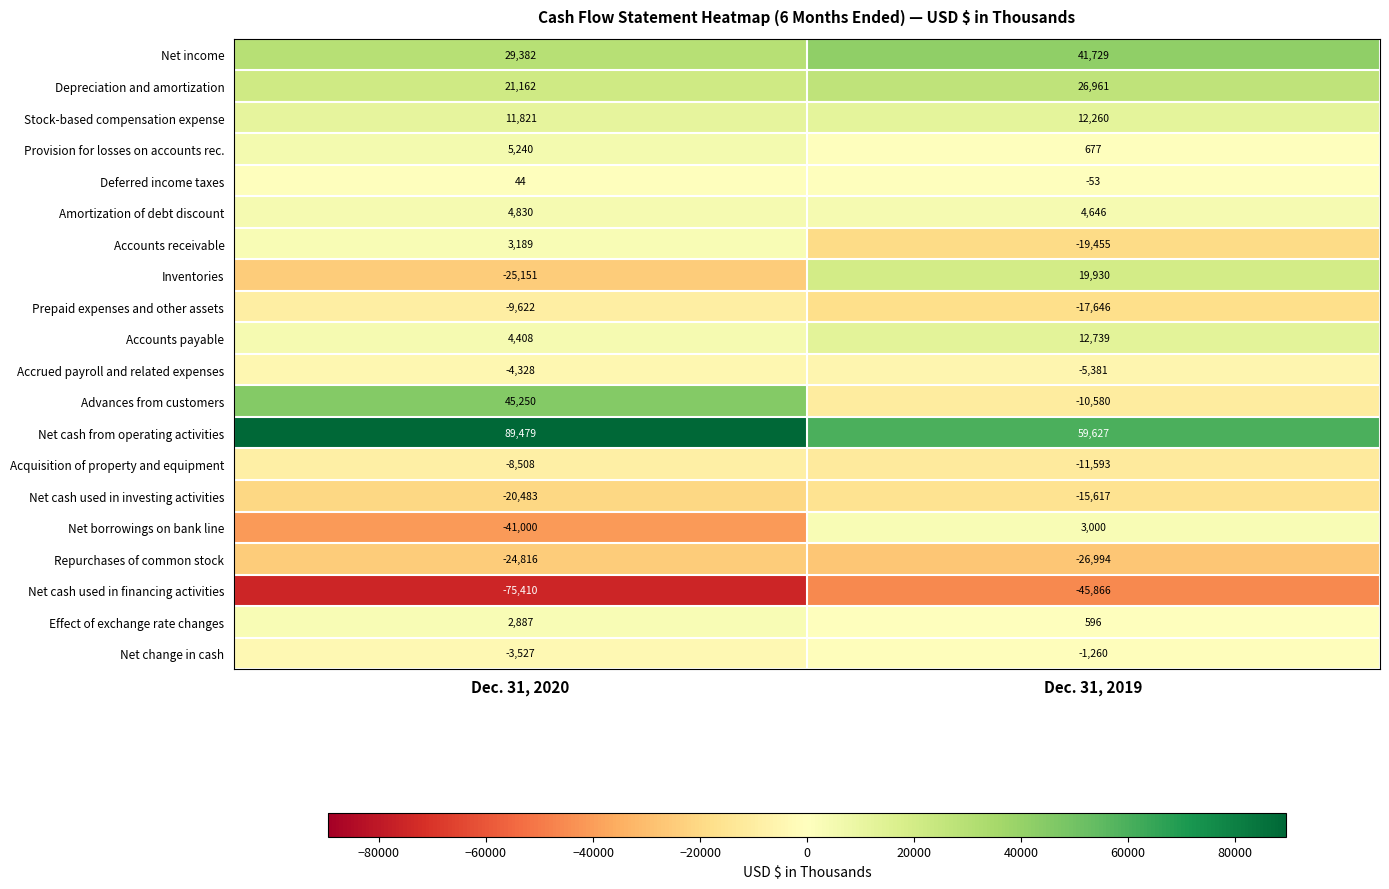

Which label corresponds to the smallest value in the chart?

Dec. 31, 2020